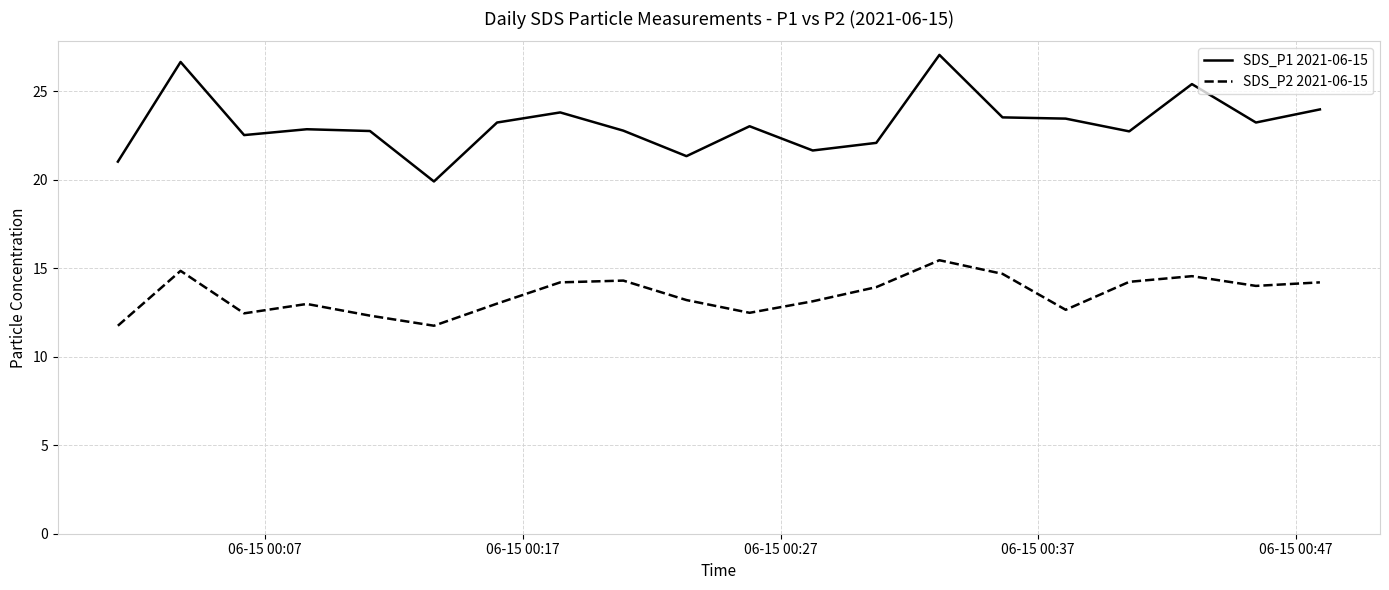

True or false: SDS_P2 2021-06-15 and SDS_P1 2021-06-15 intersect in this chart.

False